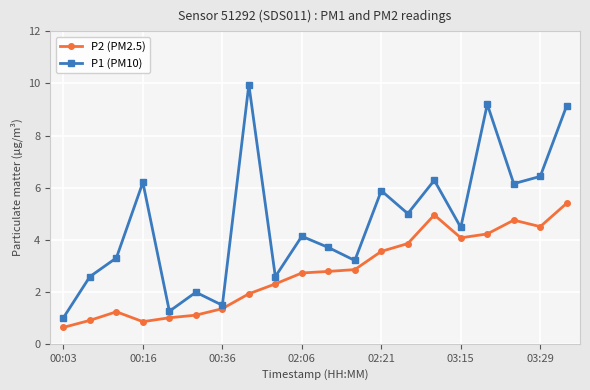

What is the value of the P2 (PM2.5) point at the 14th from the left?

3.9